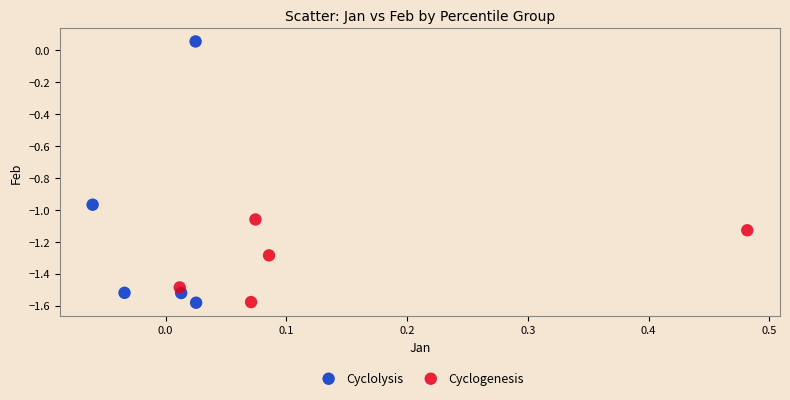

Which series reaches the maximum Y coordinate?

Cyclolysis